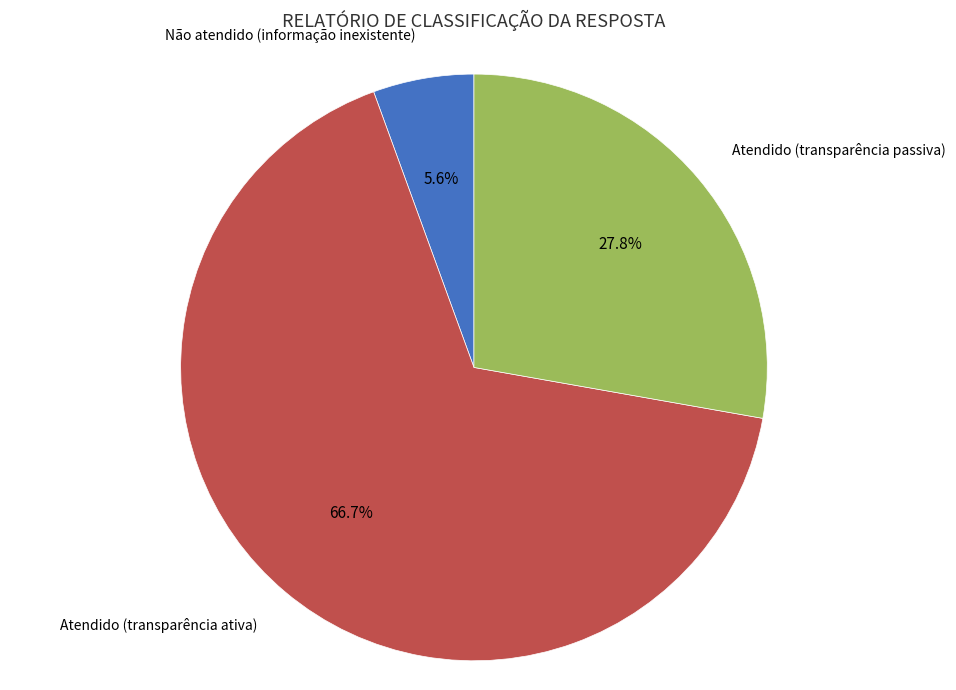

What portion of the pie excludes Atendido (transparência passiva)?

72.2%